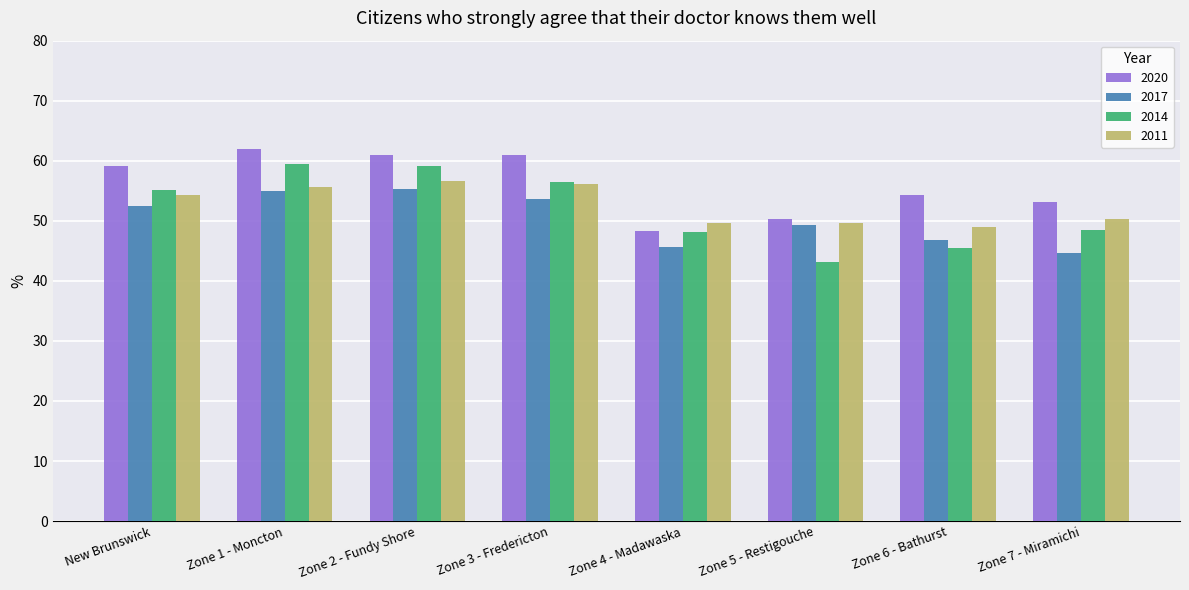

Between Zone 3 - Fredericton and Zone 6 - Bathurst, which series saw the biggest shift?

2014